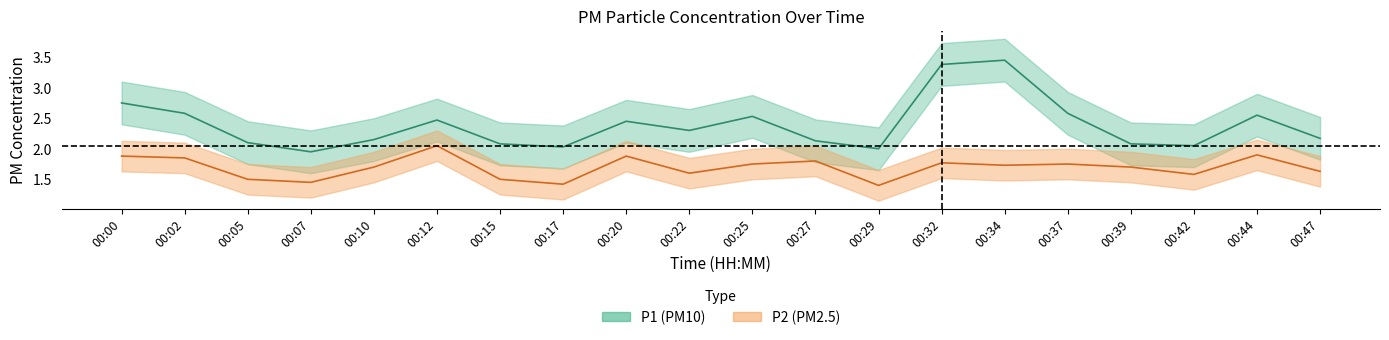

Reading left to right, extract all data points from this chart.

P1: 2.8	2.6	2.1	1.9	2.1	2.5	2.1	2.0	2.5	2.3	2.5	2.1	2.0	3.4	3.5	2.6	2.1	2.0	2.5	2.2
P2: 1.9	1.9	1.5	1.4	1.7	2.0	1.5	1.4	1.9	1.6	1.8	1.8	1.4	1.8	1.7	1.8	1.7	1.6	1.9	1.6